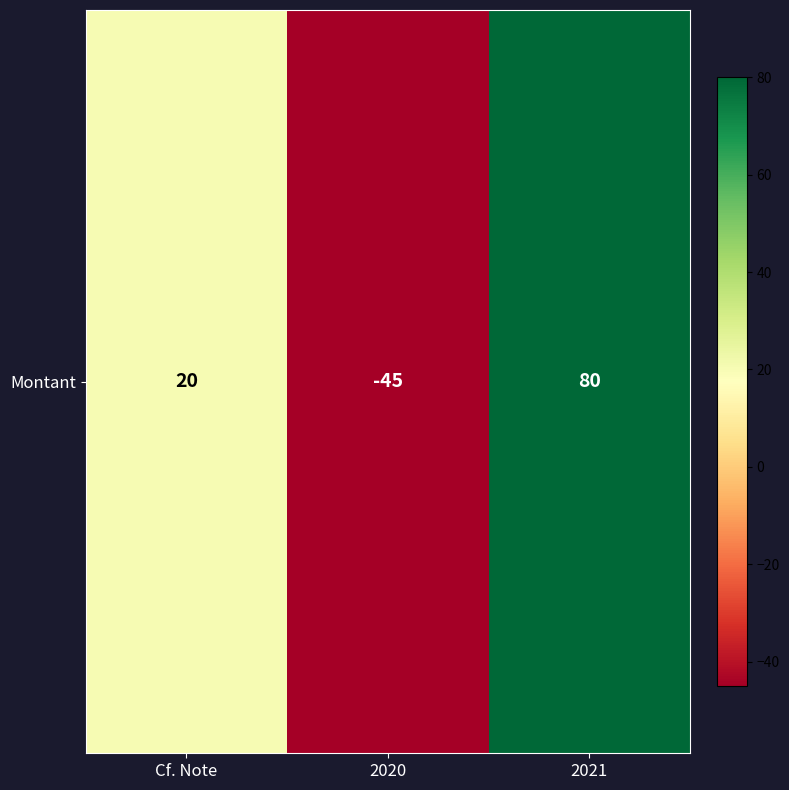

Reading left to right, extract all data points from this chart.

Cf. Note=20	2020=-45	2021=80